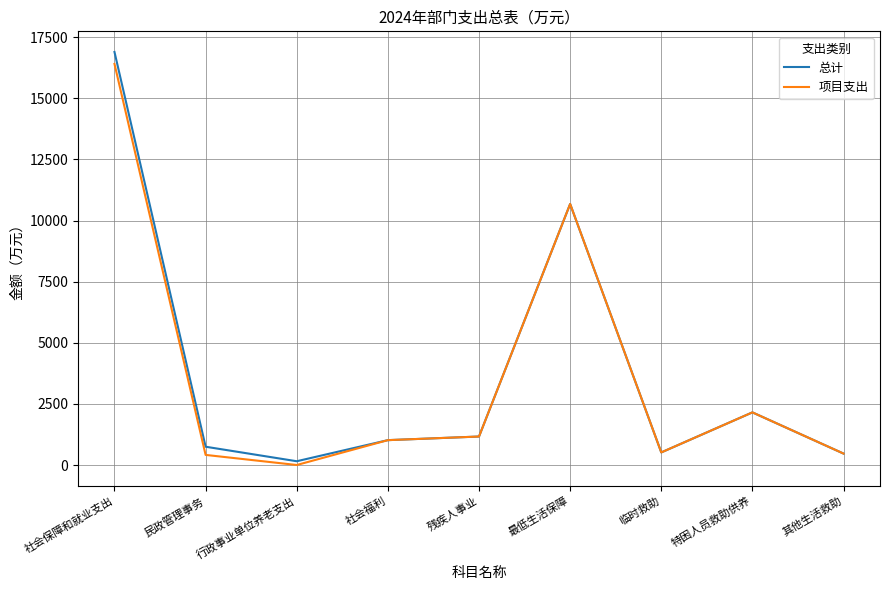

What is the spread (max minus min) of values at 民政管理事务?

334.8